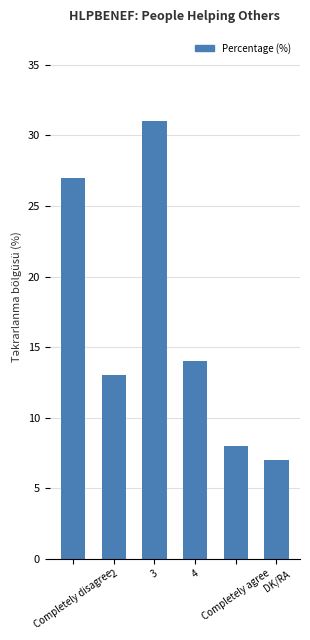

What is the label of the 6th bar from the left?

DK/RA